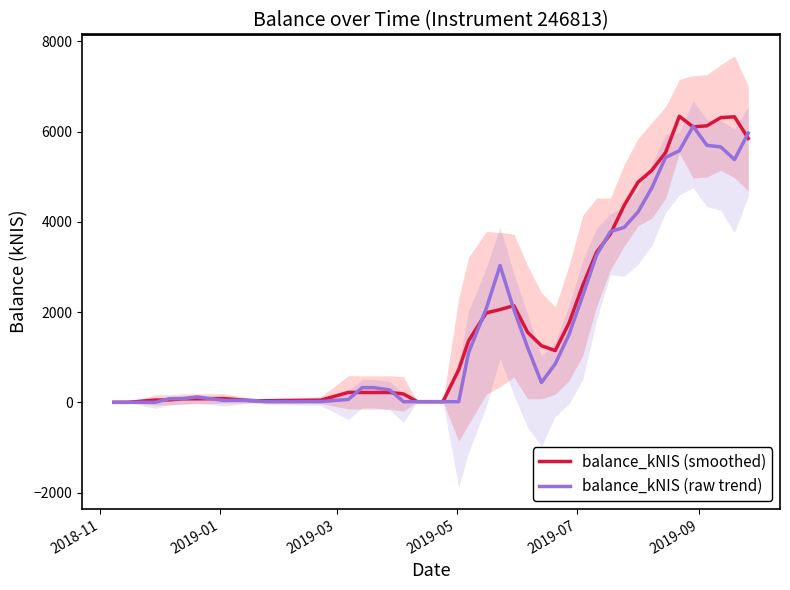

What is the maximum value for balance_kNIS (smoothed)?

6338.6